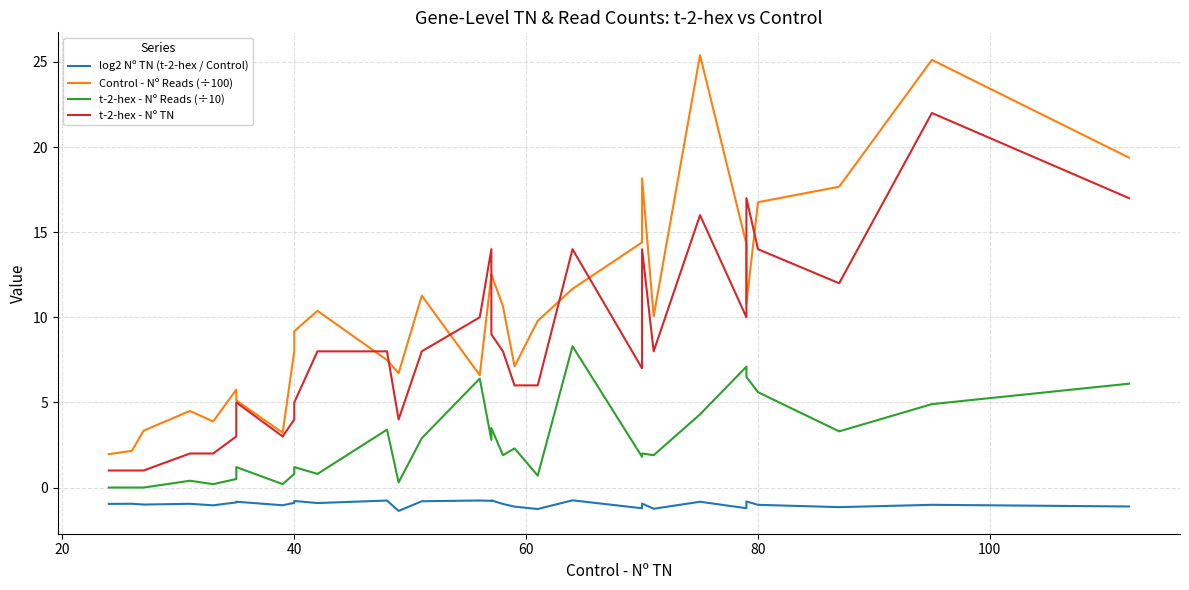

Is it true that t-2-hex - Nº TN equals 7.1 at 26?

False